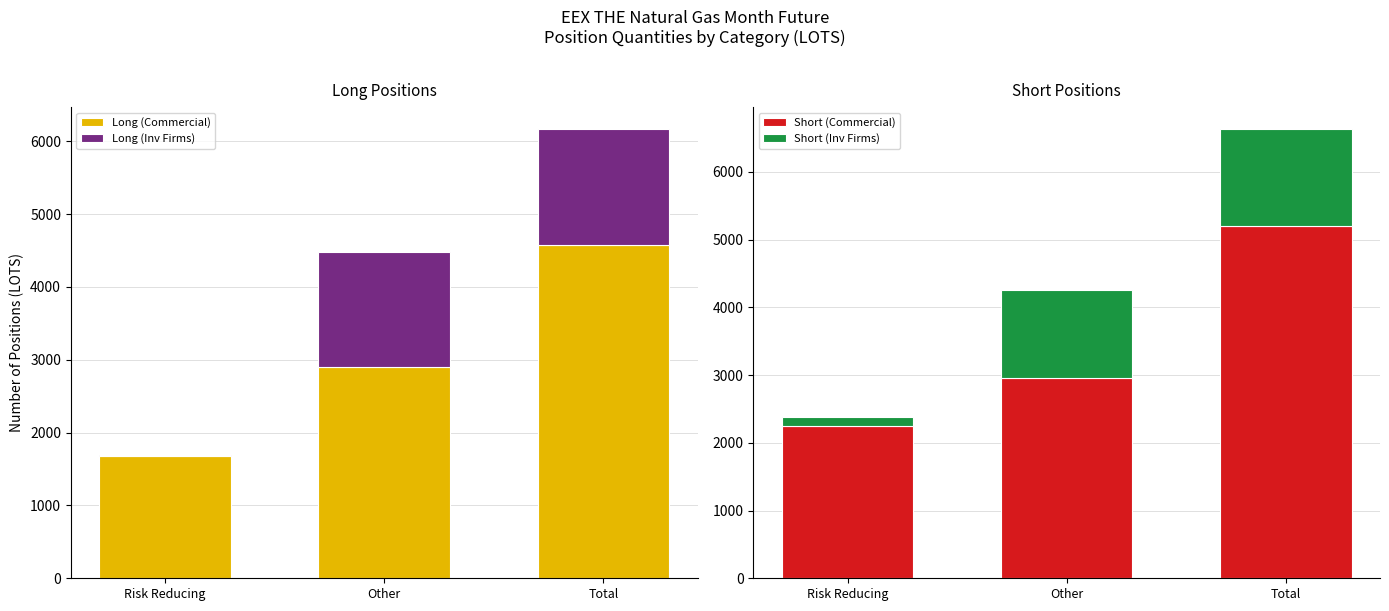

Count the Short (Inv Firms) values in the range 131 to 1429.

3